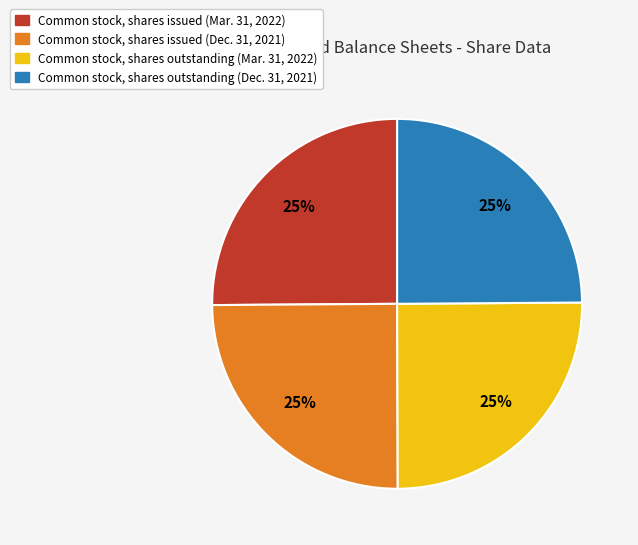

To the nearest percent, what is the combined percentage of Common stock, shares outstanding (Dec. 31, 2021) and Common stock, shares outstanding (Mar. 31, 2022)?

50%